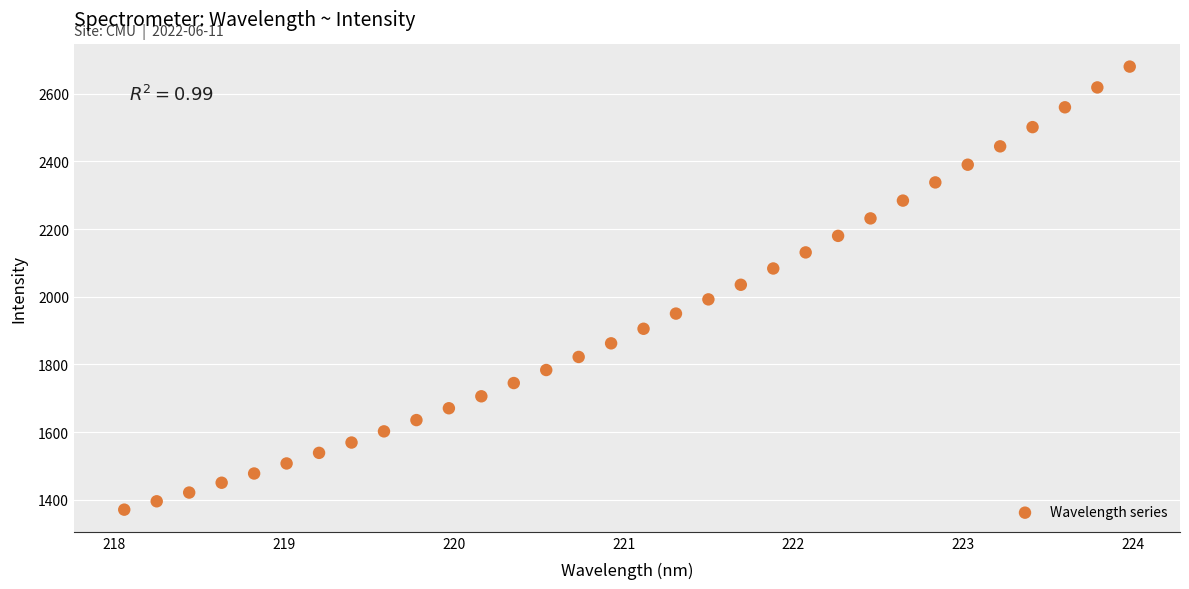

What is the range of X values (max minus min)?

5.9